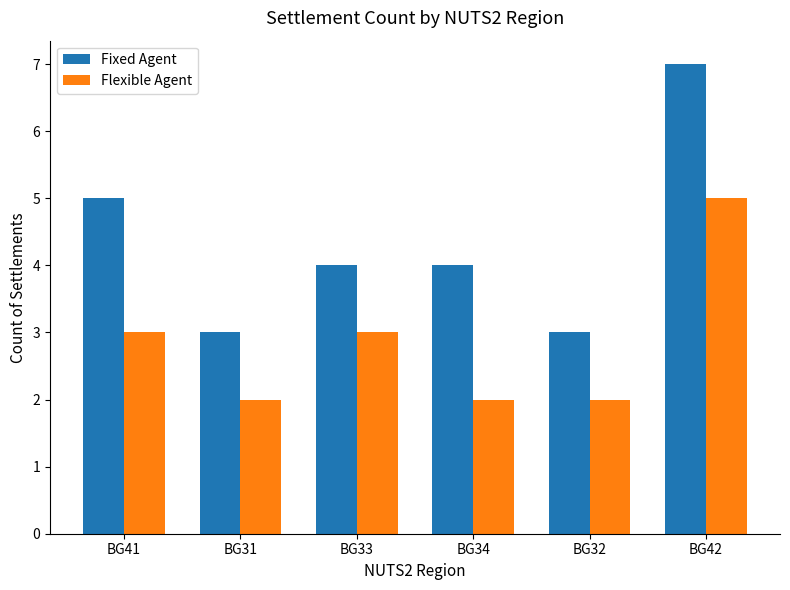

Where does the Fixed Agent series first go above 4?

BG41